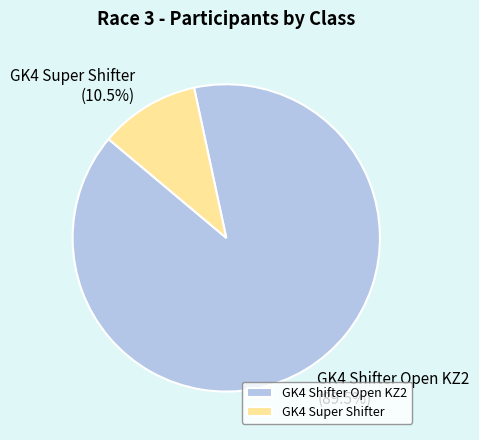

Which slice is the largest?

GK4 Shifter Open KZ2